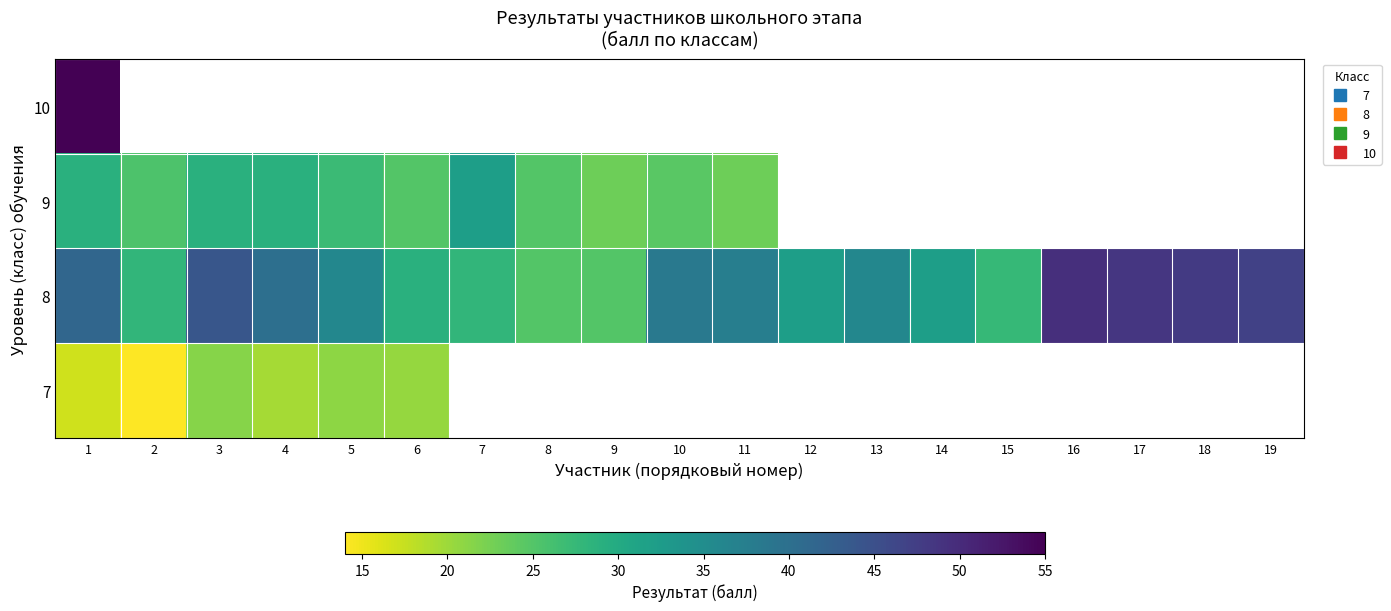

Between 1 and 16, which series saw the biggest shift?

8